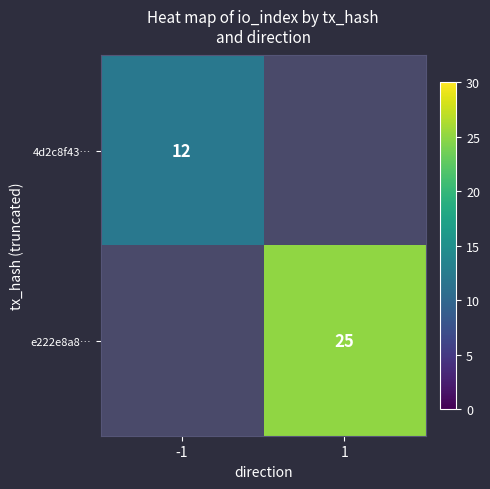

True or false: e222e8a8… has a value of 25 at 1.

True